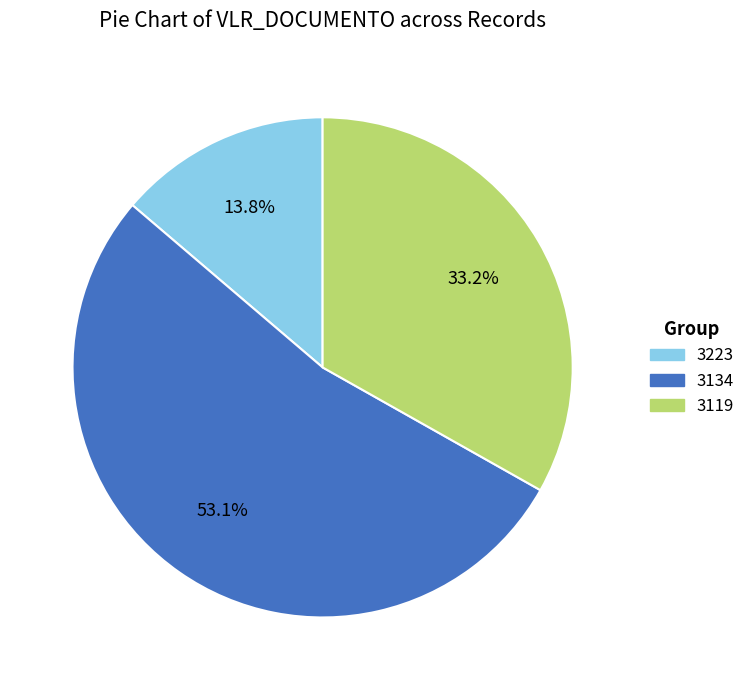

To the nearest percent, what is the difference between the largest and smallest slice percentages?

39%